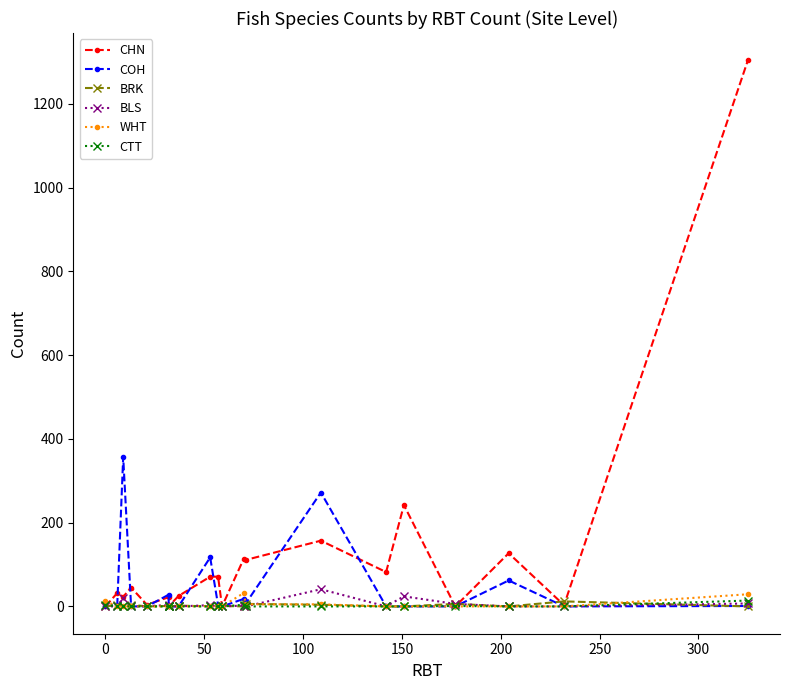

In CTT, how many points are higher than both neighbors (excluding endpoints)?

2